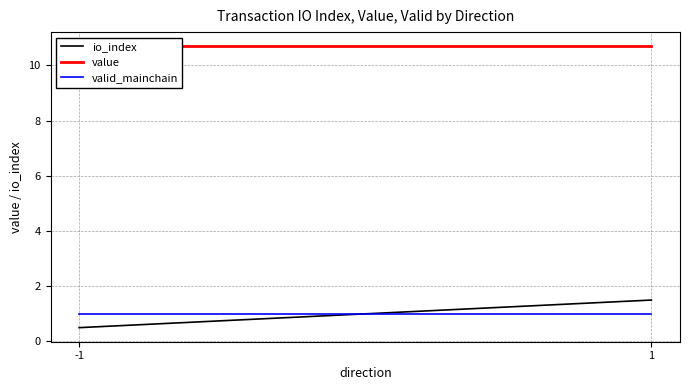

Does the chart display data point markers on the line(s)?

No